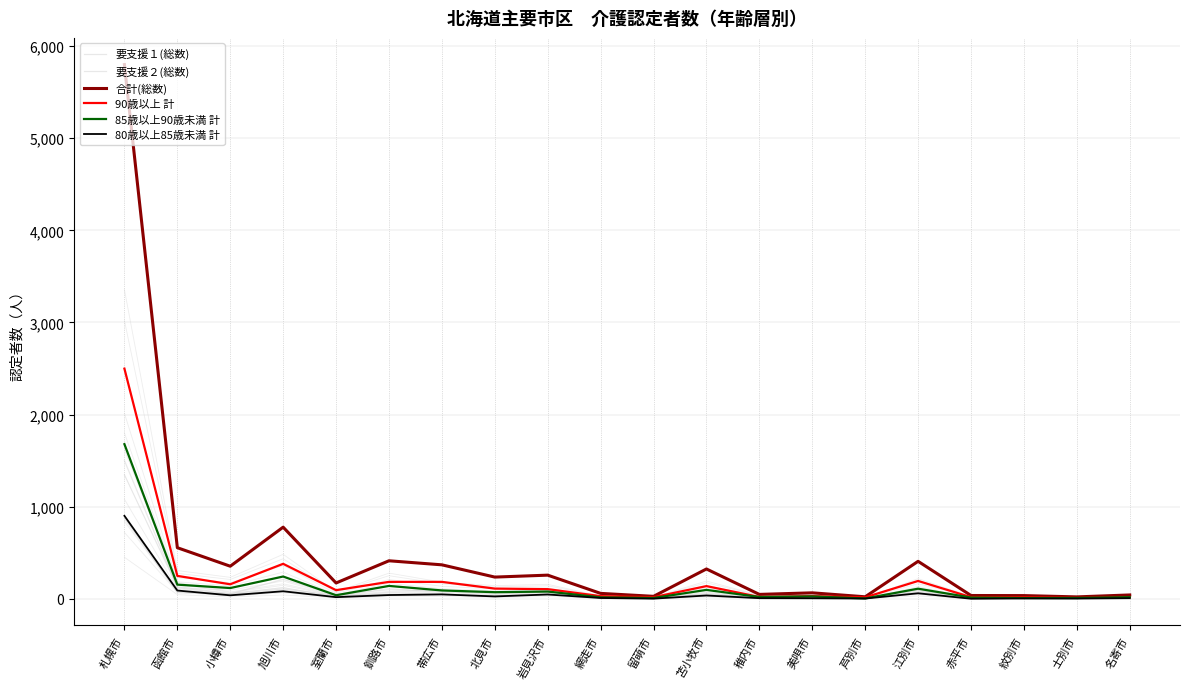

What is the difference between the maximum and minimum values in the 要支援２(総数) series?

869